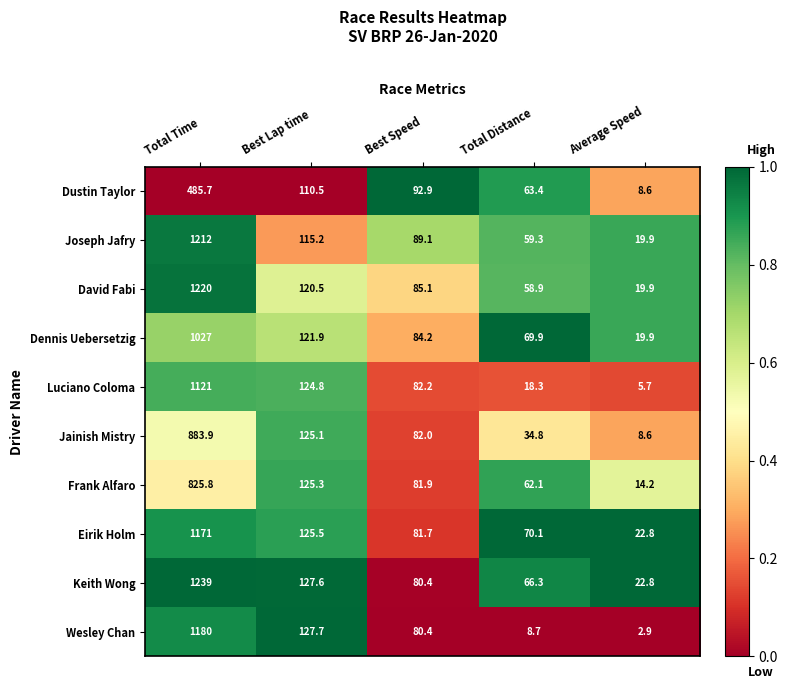

What is the sum of all Eirik Holm values?

1471.1